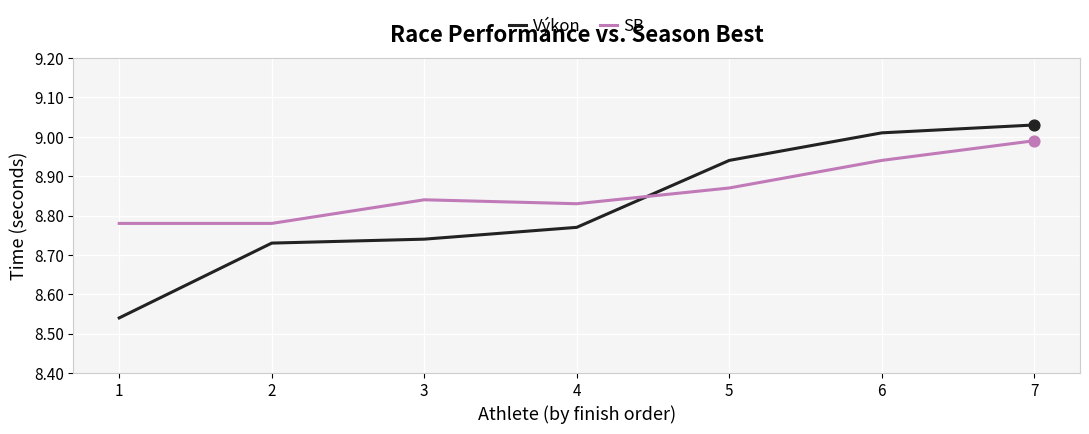

Which series changed the most between 2 and 3?

SB